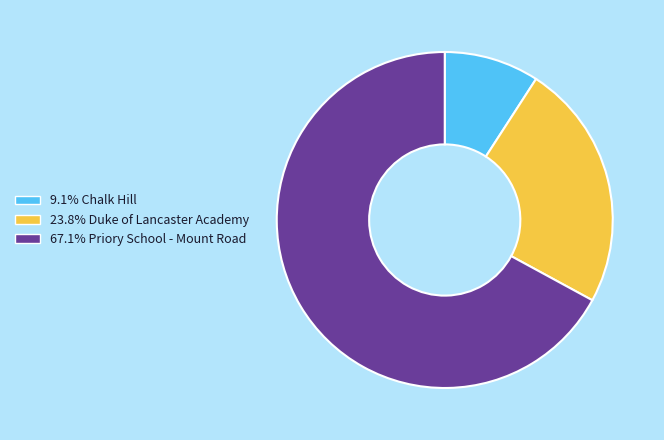

Does any single category account for the majority?

Yes